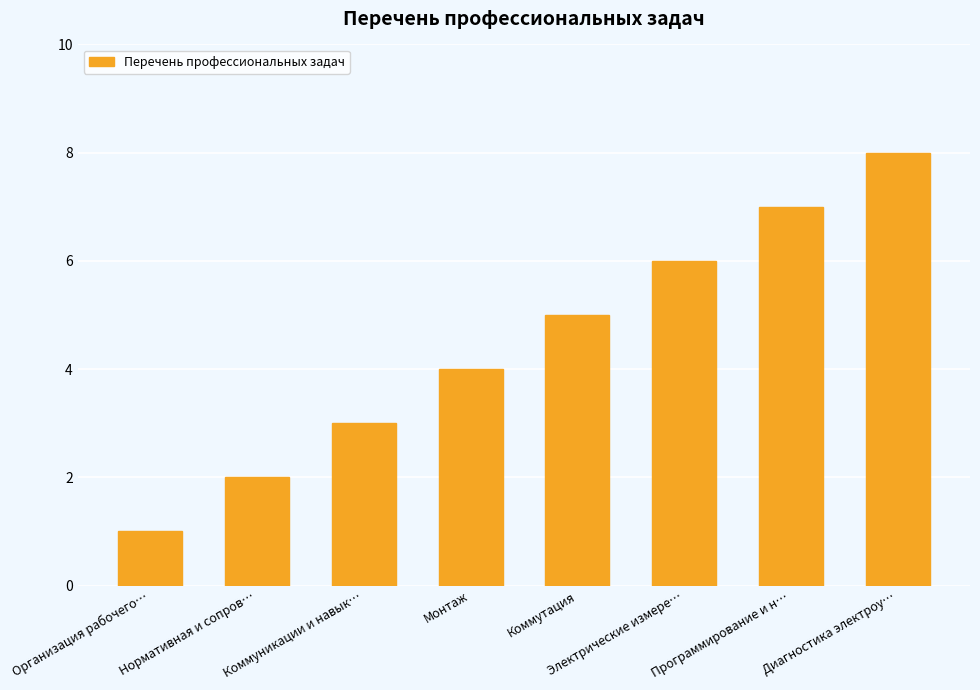

Read the value at Электрические измере….

6